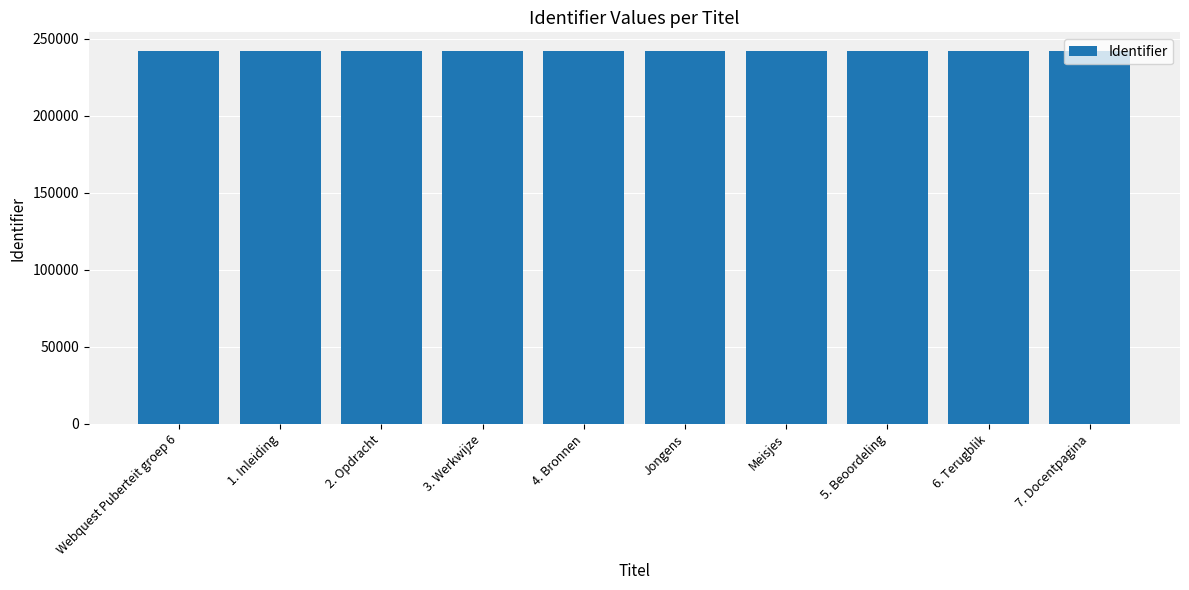

What is the smallest value displayed?

242018